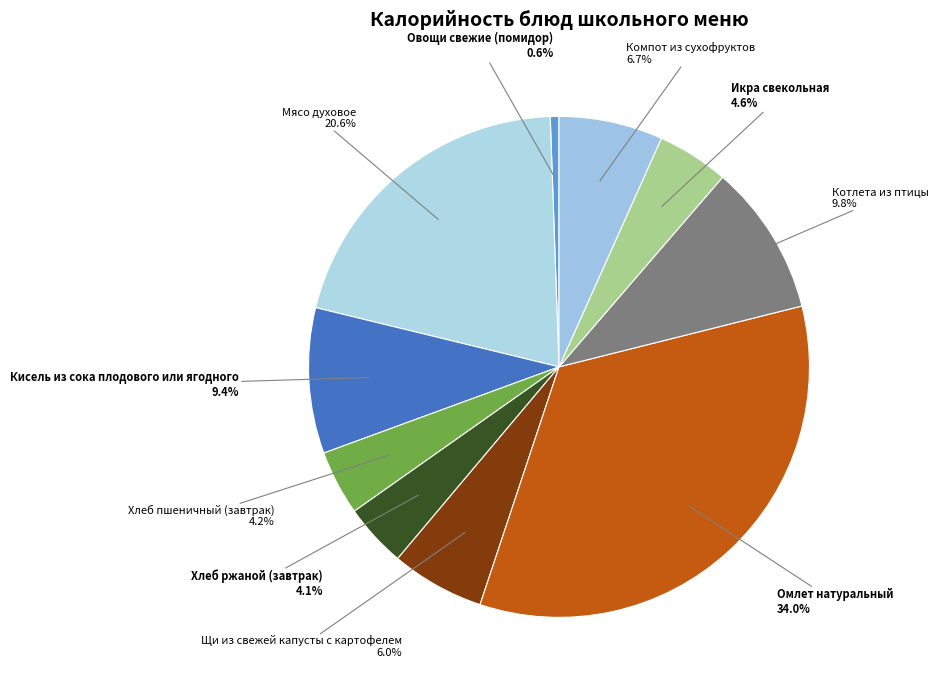

What percentage is the Икра свекольная slice, to the nearest percent?

5%